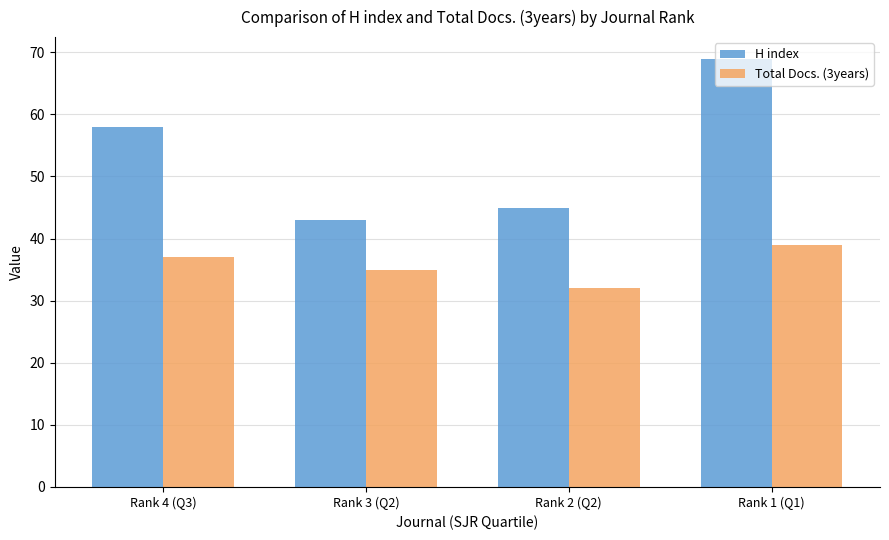

What is the label of the 4th bar from the left?

Rank 1 (Q1)